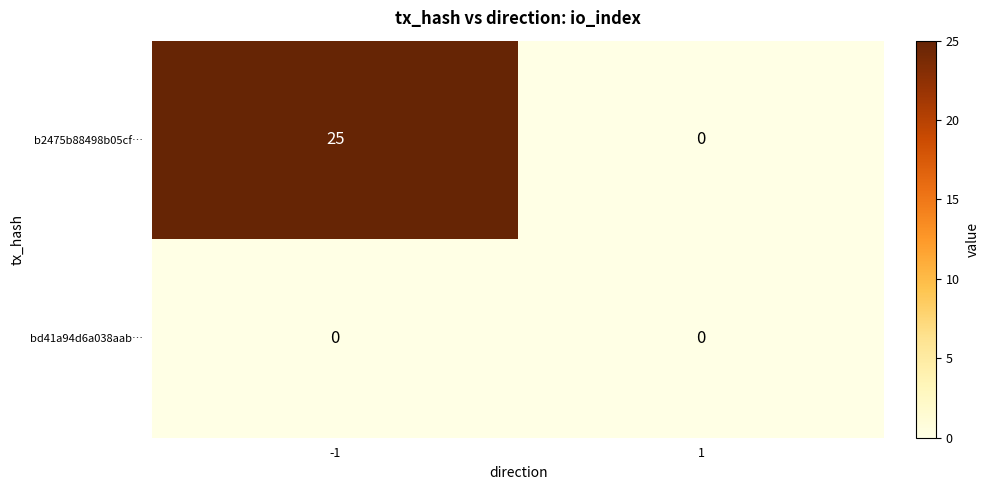

At how many categories does at least one series exceed 23?

1